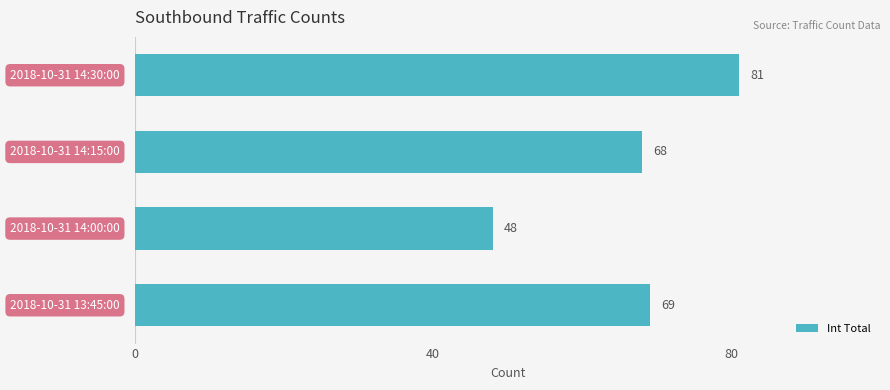

What is the smallest value displayed?

48